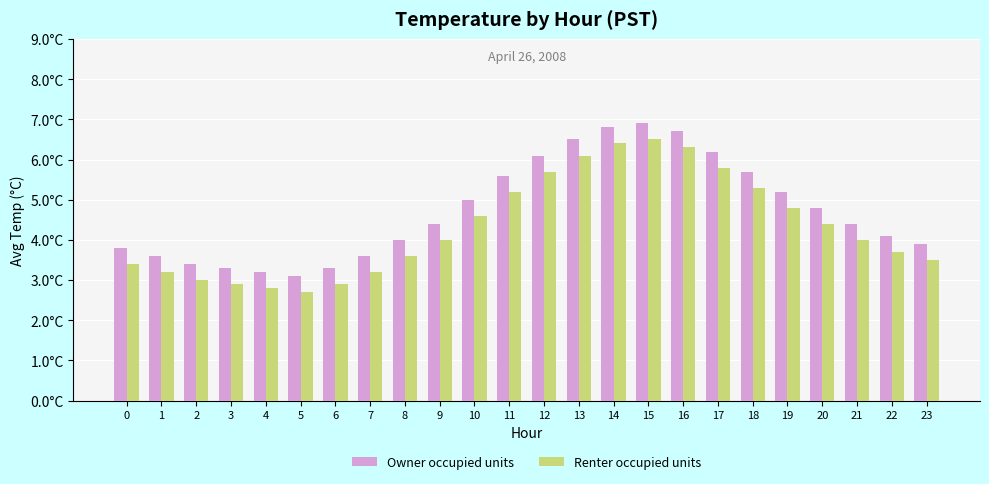

What is the value of the Renter occupied units bar at the 4th from the left?

2.9